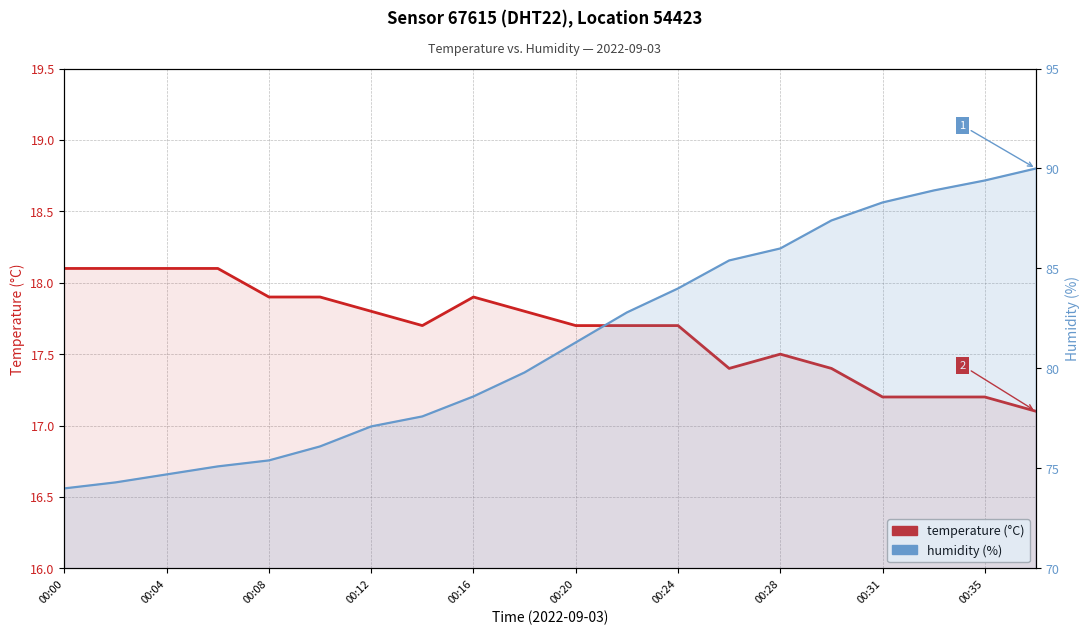

What is the difference between the second highest and minimum values in the temperature series?

1.0